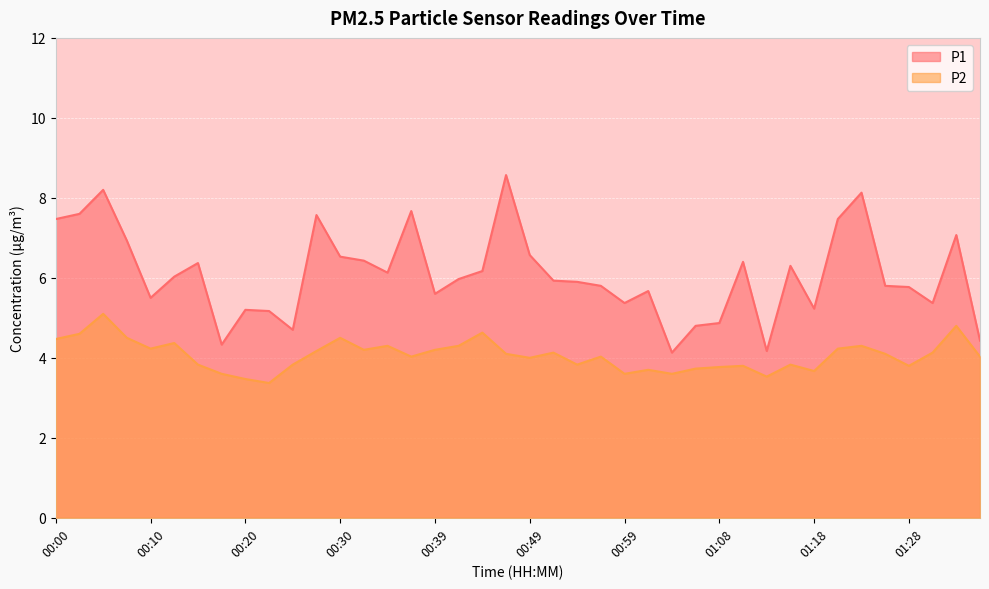

At which category does the chart reach its peak across all series?

00:47